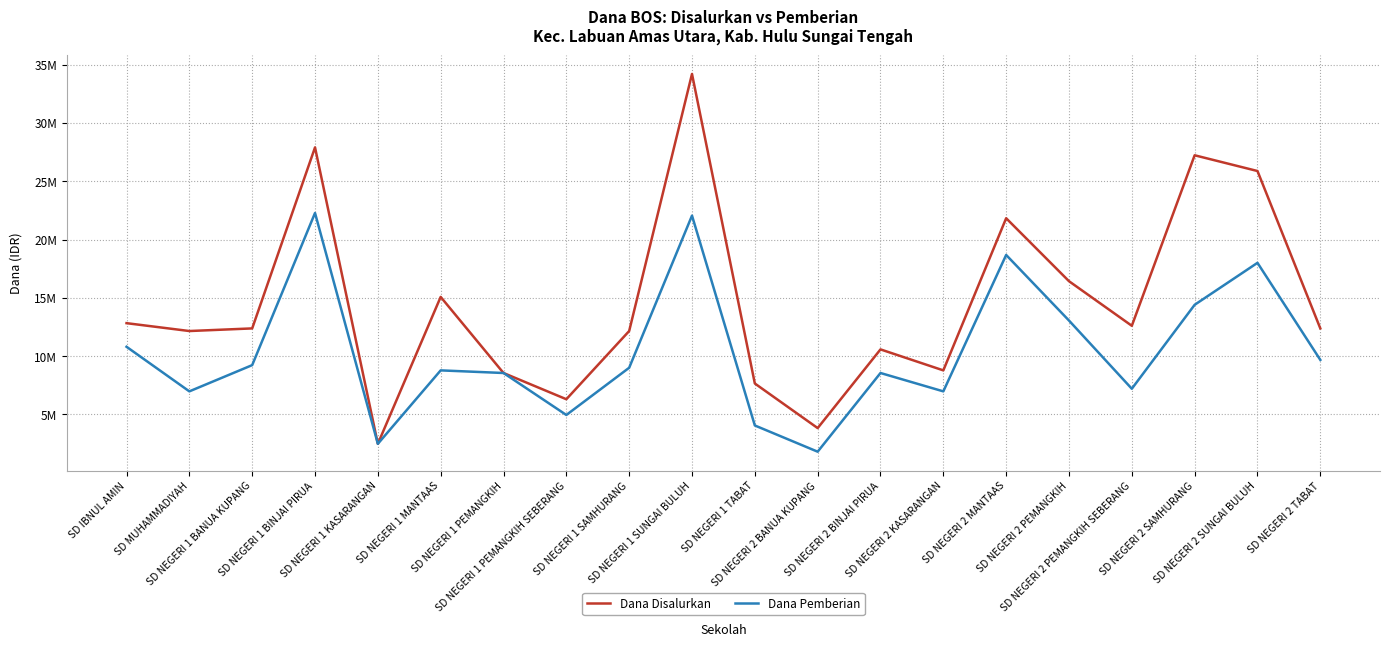

True or false: Dana Pemberian and Dana Disalurkan cross at least once.

False